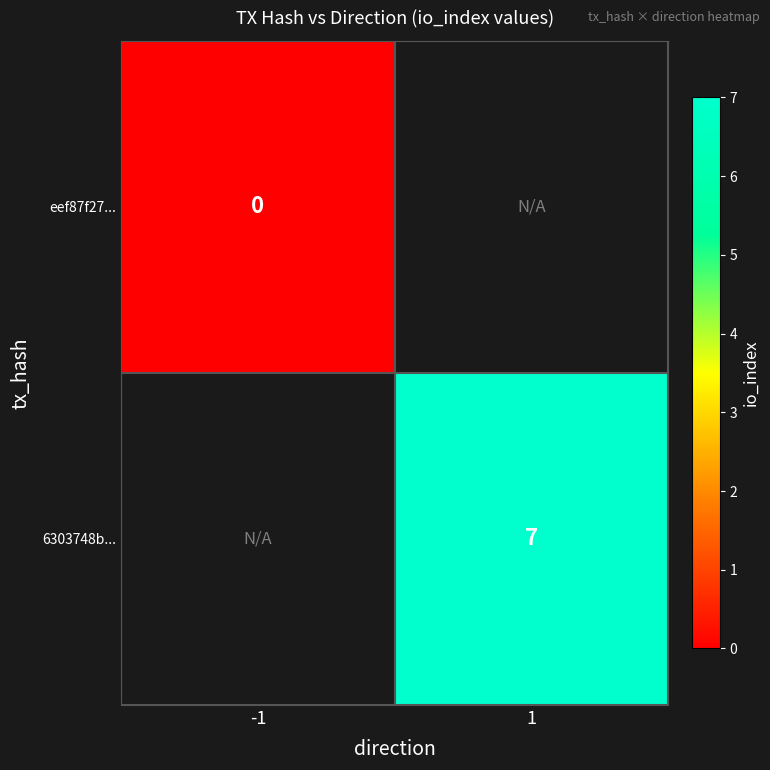

What is the greatest value displayed?

7.0